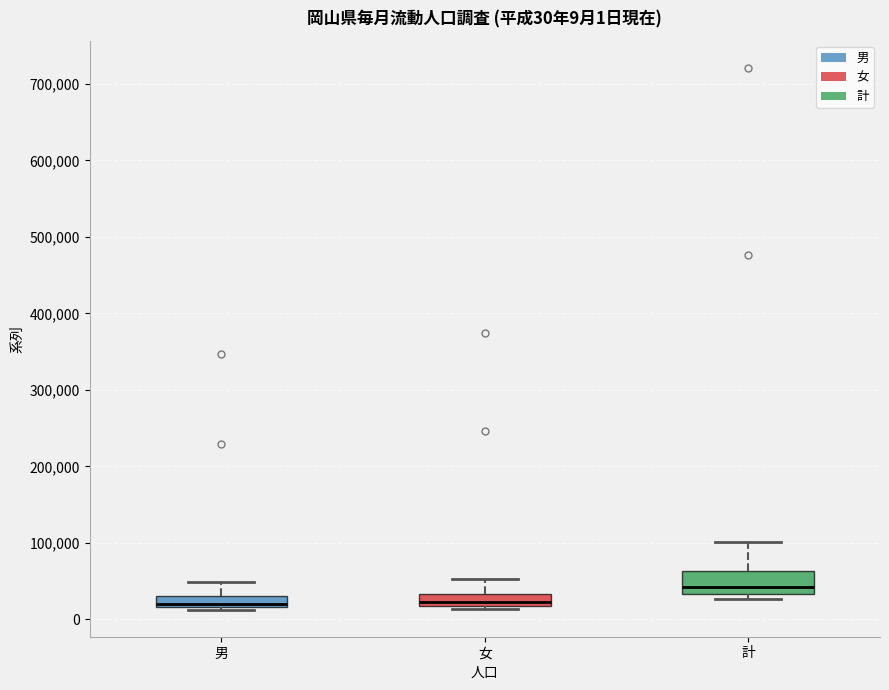

Which box's median line is the highest?

計